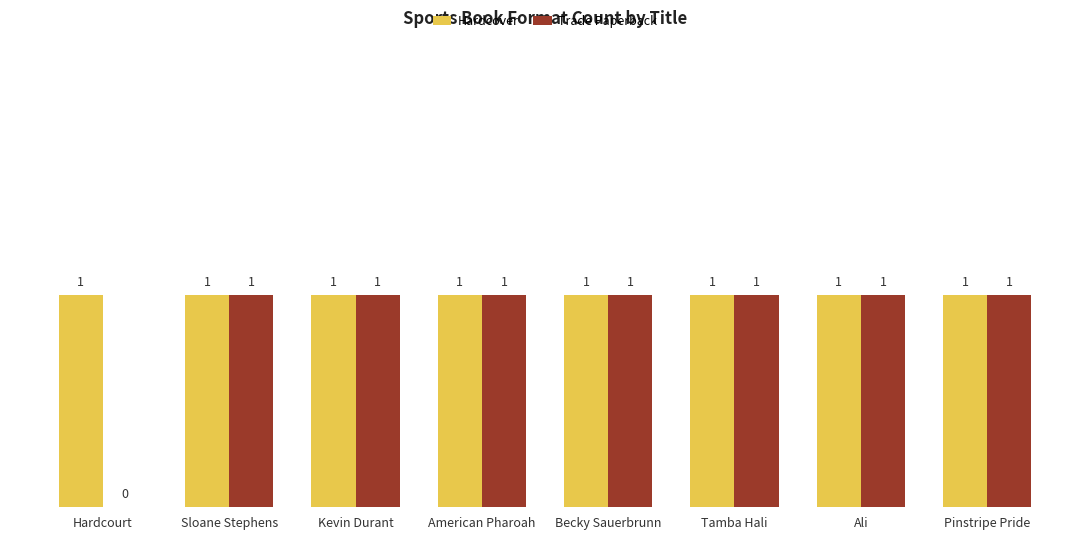

What is the sum of all Hardcover values?

8